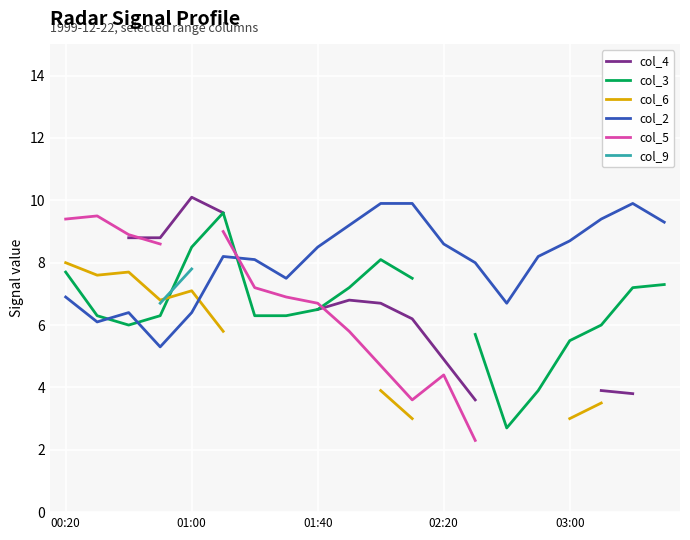

What are all the series names shown in the legend?

col_4, col_3, col_6, col_2, col_5, col_9